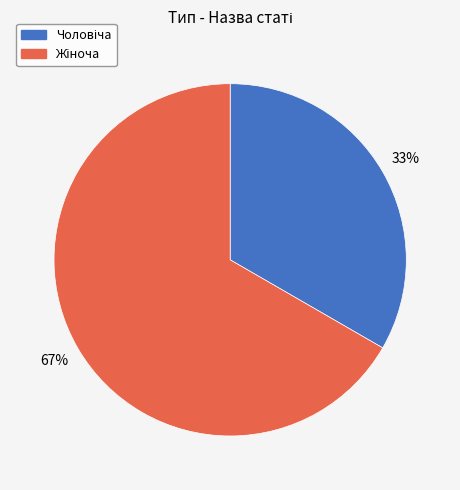

Does any single category account for the majority?

Yes